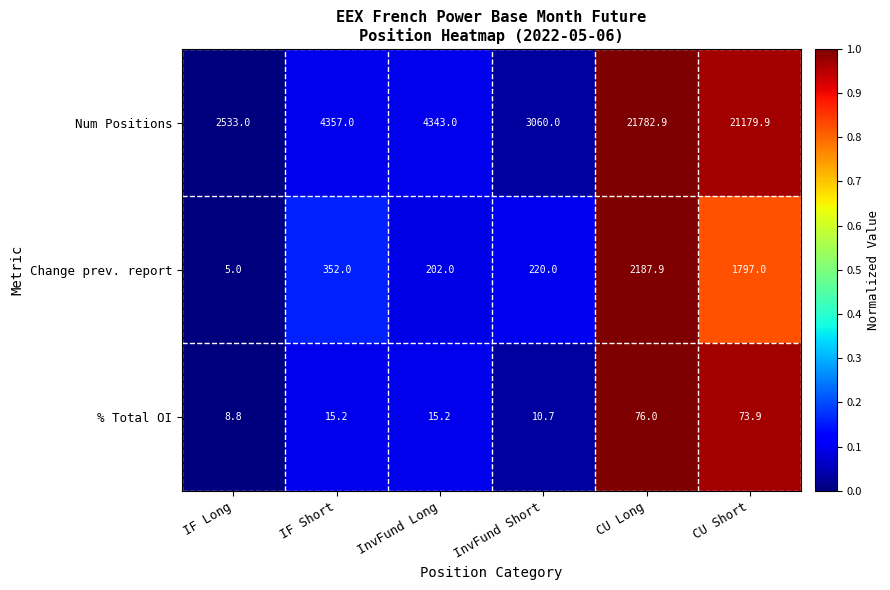

Which category has the lowest value across all series?

IF Long